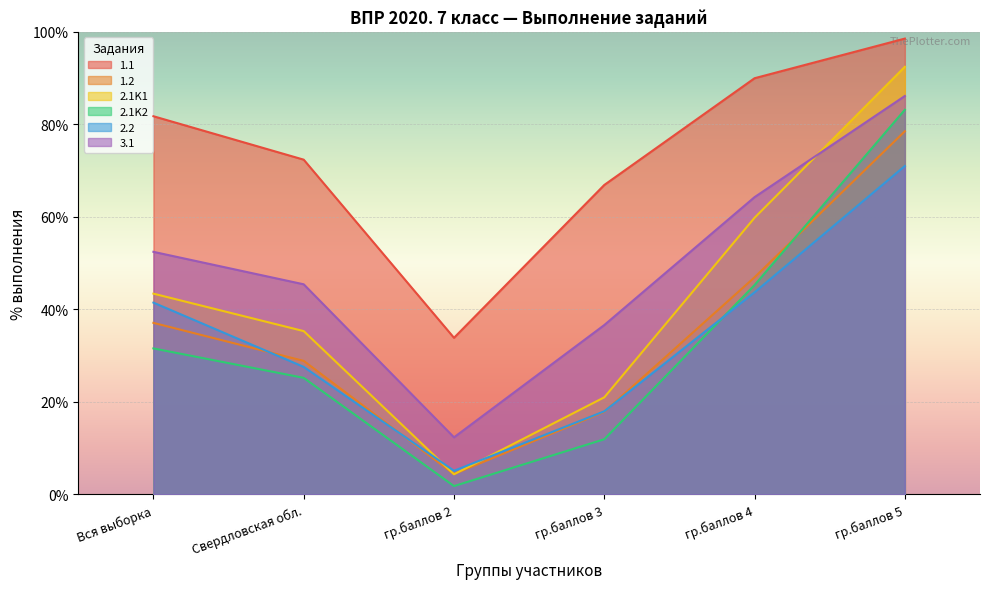

Does the chart display data point markers on the line(s)?

No